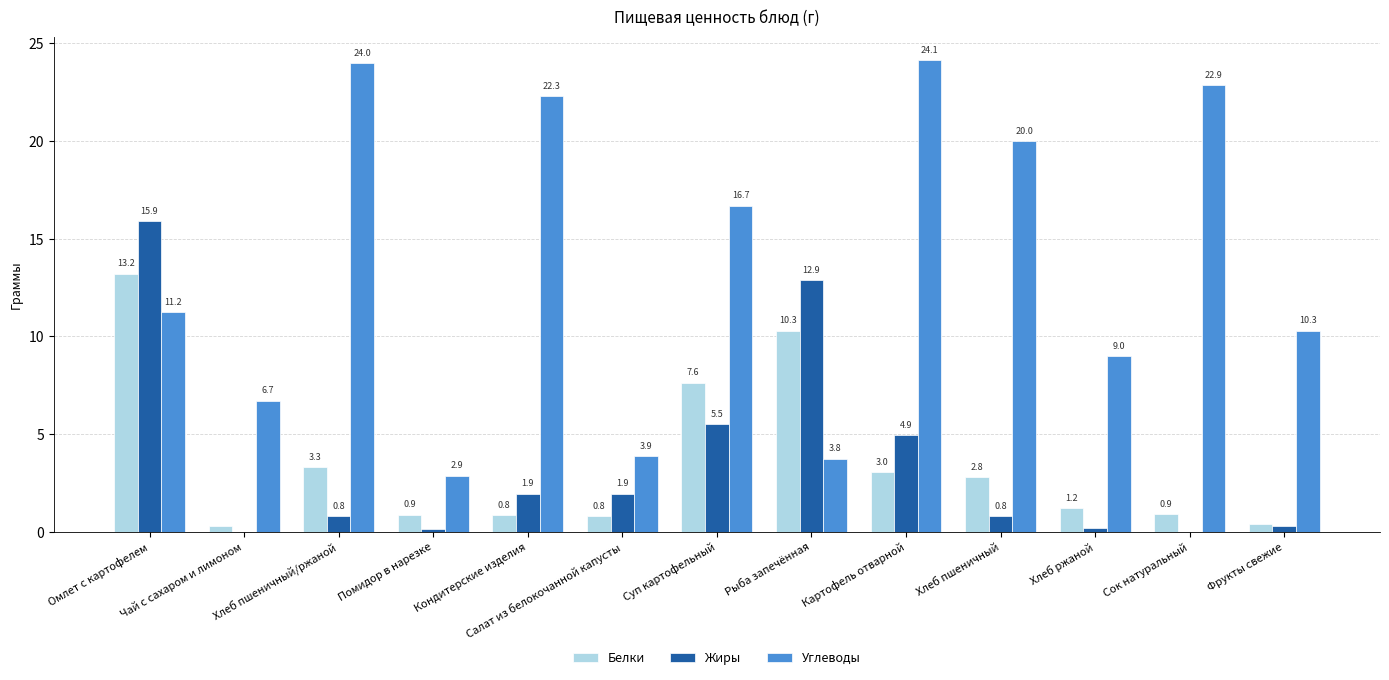

What is the average value of the Жиры series?

3.5